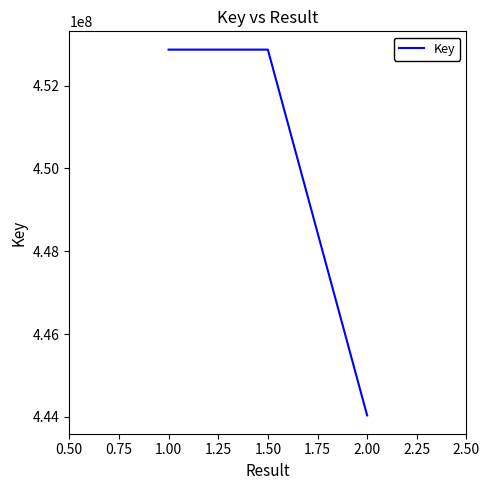

What is the approximate value at 1.00?

452869334